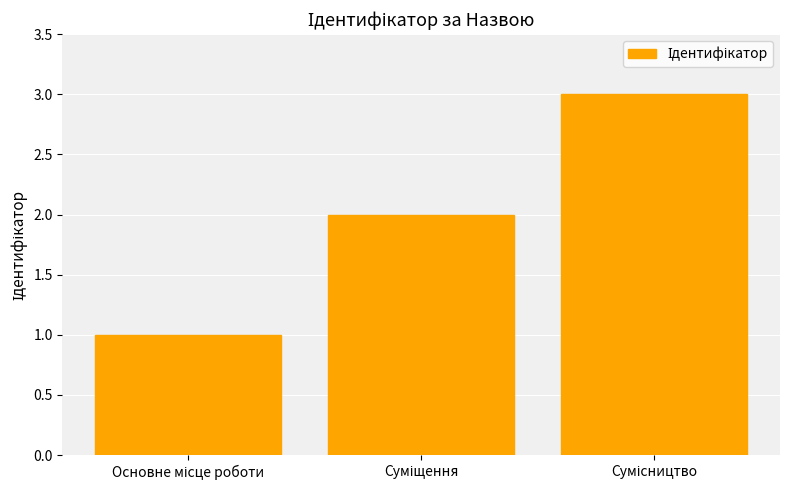

What is the greatest value displayed?

3